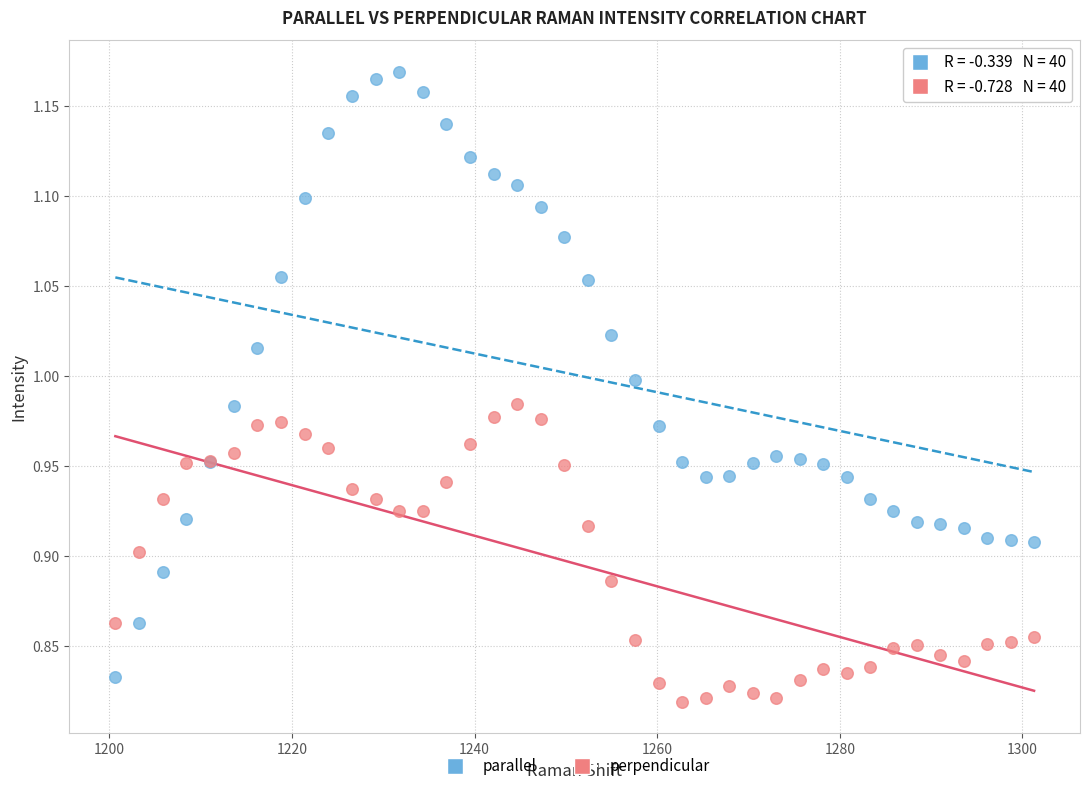

Which series contains the highest Y value?

parallel